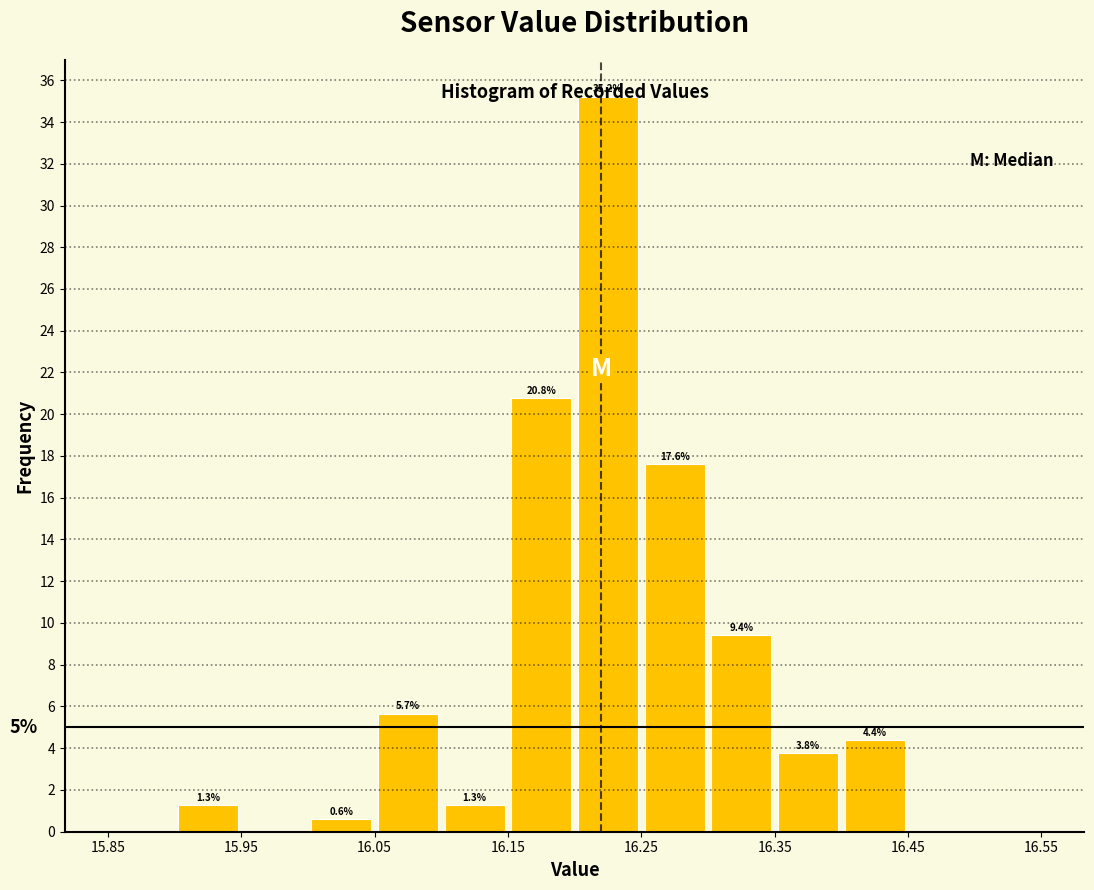

Over which range of the x-axis is the bar tallest?

16.20 to 16.25